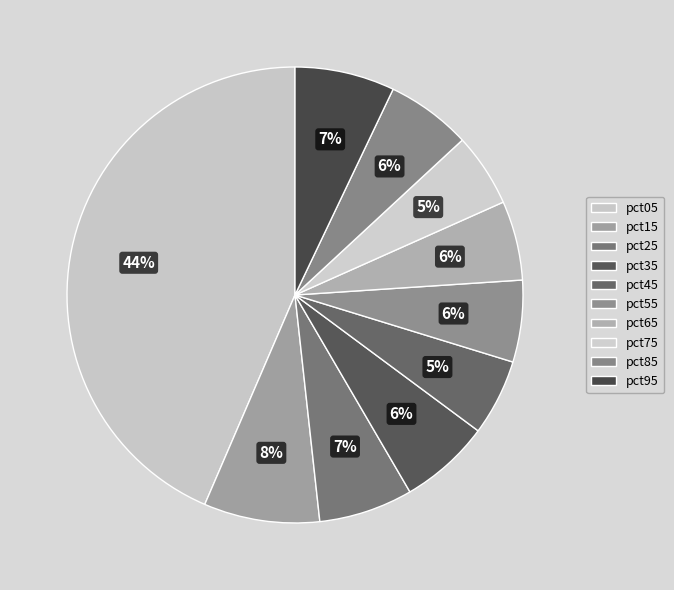

How many slices are in this pie chart?

10